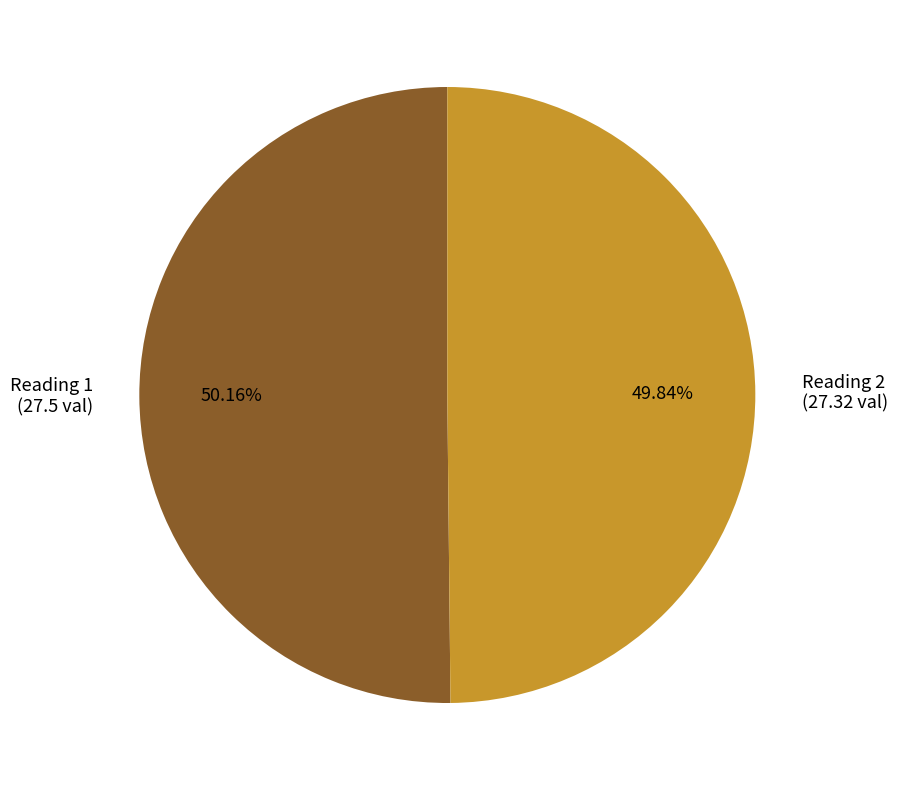

Is there any slice that represents more than half of the pie?

Yes